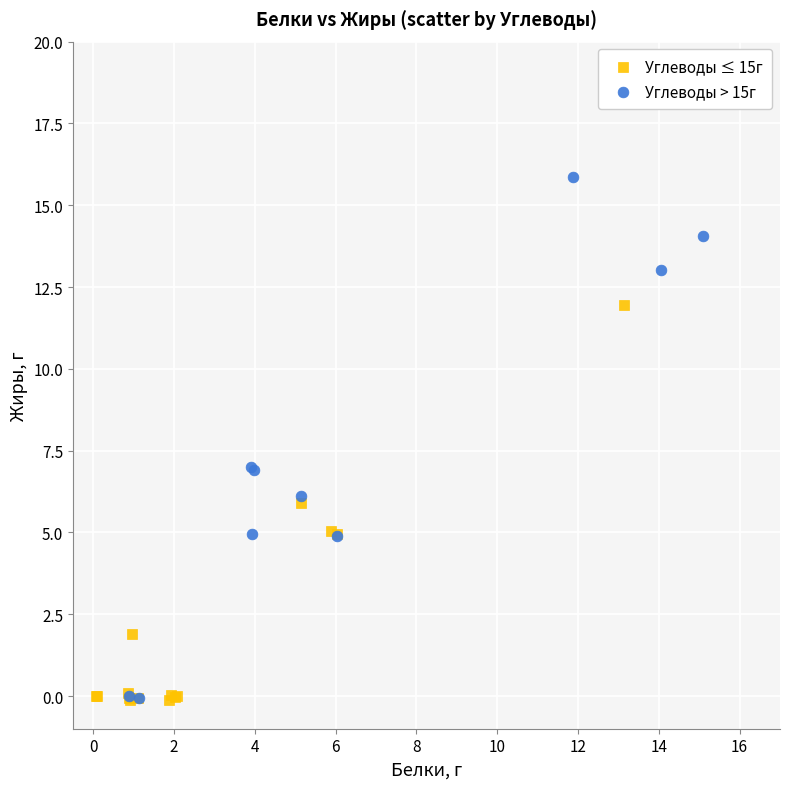

Which series has the largest Y range (max minus min)?

Углеводы > 15г